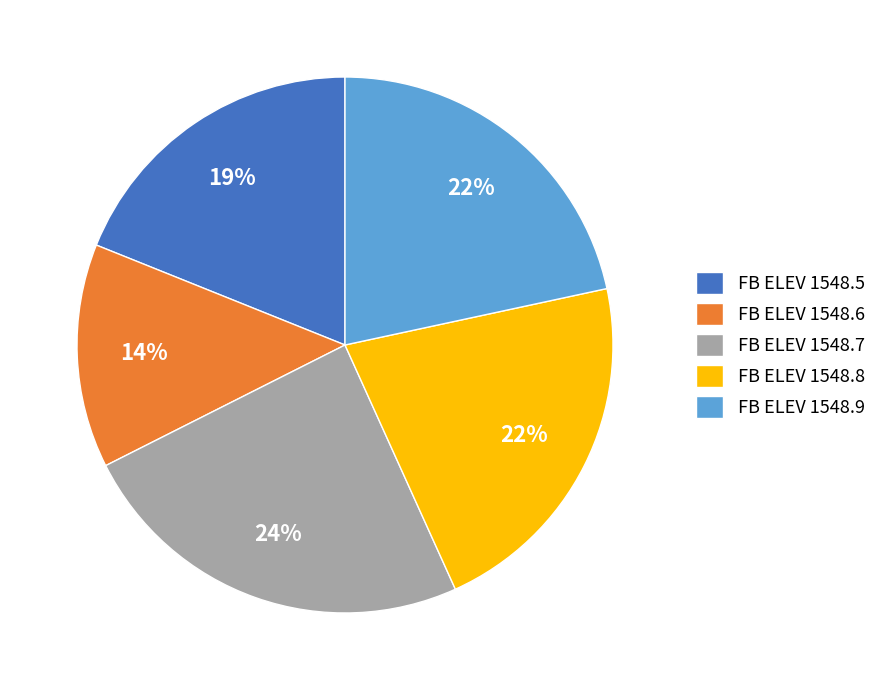

What percentage is the FB ELEV 1548.6 slice, to the nearest percent?

14%